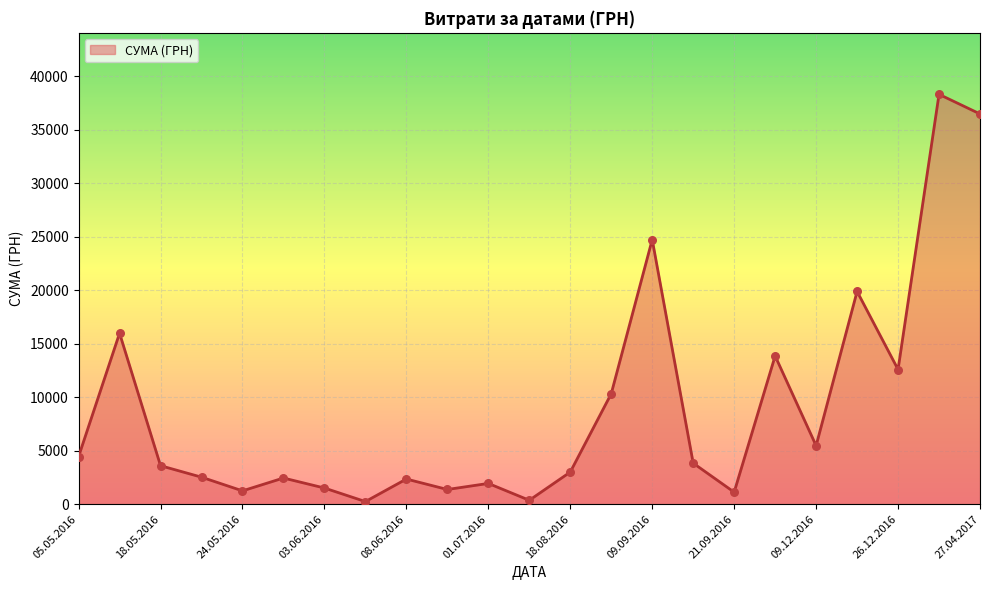

What is the greatest value displayed?

38323.2